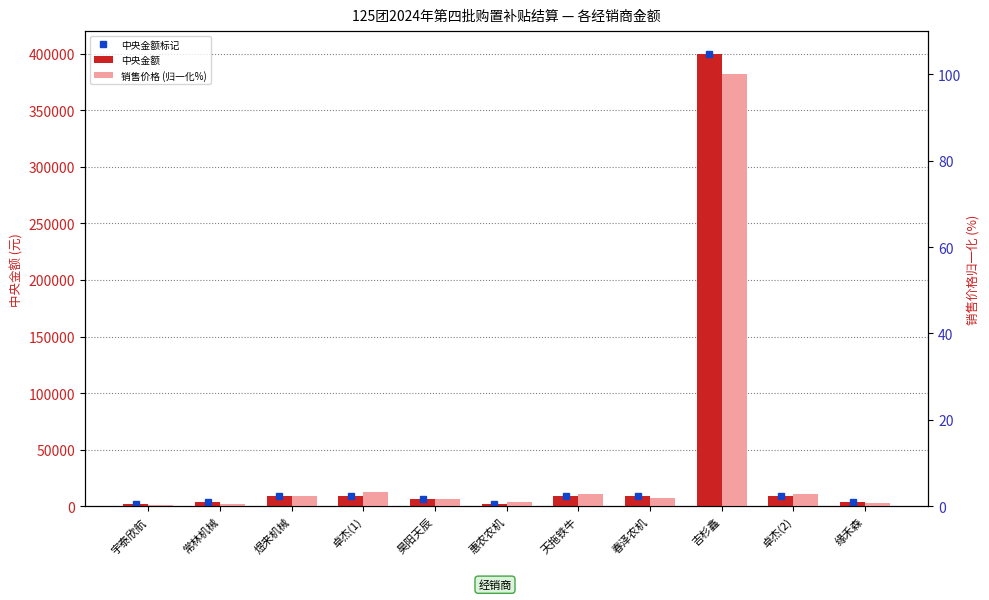

How many data points in 中央金额 are less than 9400?

5